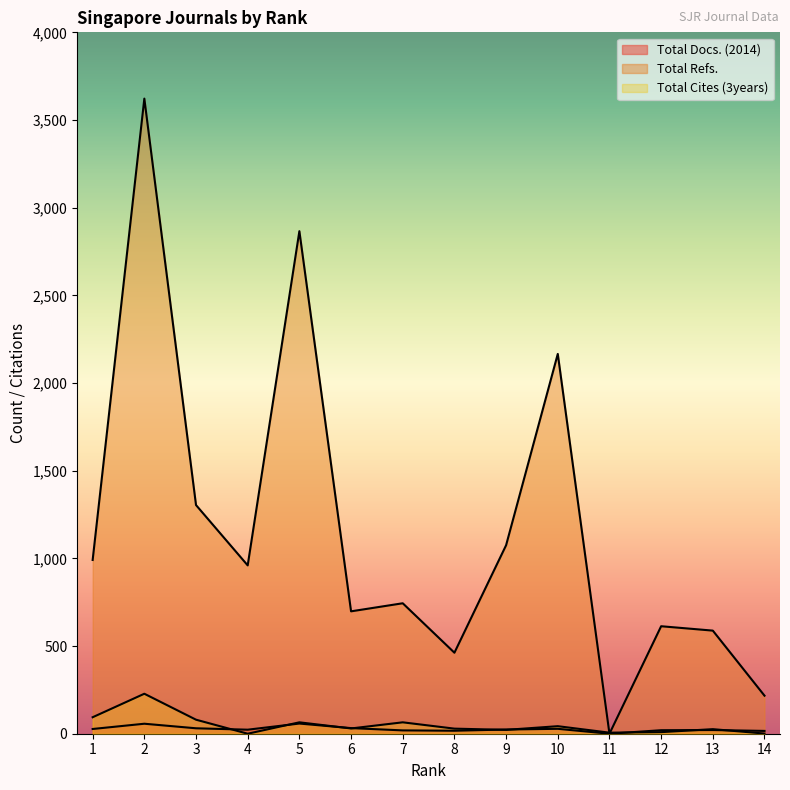

How many lines are shown in the chart?

3